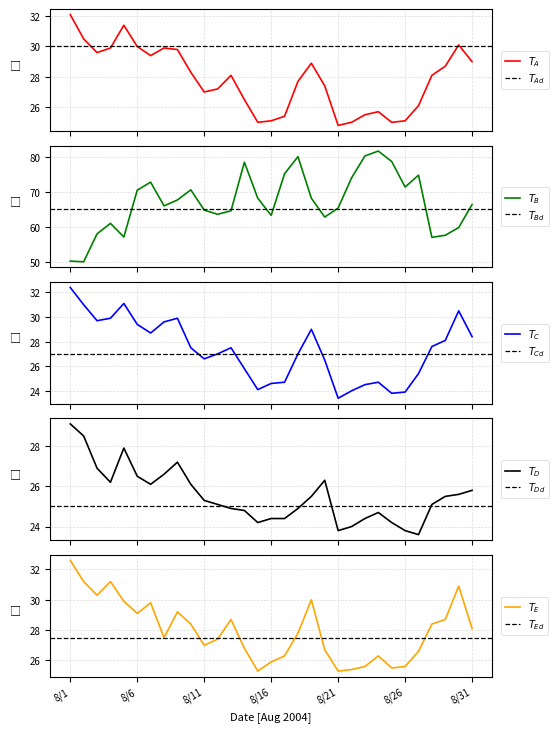

Reading left to right, list all the values displayed in this chart.

Station_A: 8/1=32.1	8/2=30.5	8/3=29.6	8/4=29.9	8/5=31.4	8/6=30.0	8/7=29.4	8/8=29.9	8/9=29.8	8/10=28.3	8/11=27.0	8/12=27.2	8/13=28.1	8/14=26.5	8/15=25.0	8/16=25.1	8/17=25.4	8/18=27.7	8/19=28.9	8/20=27.4	8/21=24.8	8/22=25.0	8/23=25.5	8/24=25.7	8/25=25.0	8/26=25.1	8/27=26.1	8/28=28.1	8/29=28.7	8/30=30.1	8/31=29.0
Station_B: 8/1=50.2	8/2=50.0	8/3=58.0	8/4=61.0	8/5=57.1	8/6=70.5	8/7=72.8	8/8=66.0	8/9=67.7	8/10=70.6	8/11=64.8	8/12=63.6	8/13=64.6	8/14=78.5	8/15=68.2	8/16=63.3	8/17=75.2	8/18=80.1	8/19=68.2	8/20=62.8	8/21=65.4	8/22=74.0	8/23=80.3	8/24=81.7	8/25=78.7	8/26=71.4	8/27=74.8	8/28=57.0	8/29=57.6	8/30=59.8	8/31=66.4
Station_C: 8/1=32.4	8/2=31.0	8/3=29.7	8/4=29.9	8/5=31.1	8/6=29.4	8/7=28.7	8/8=29.6	8/9=29.9	8/10=27.5	8/11=26.6	8/12=27.0	8/13=27.5	8/14=25.8	8/15=24.1	8/16=24.6	8/17=24.7	8/18=27.0	8/19=29.0	8/20=26.5	8/21=23.4	8/22=24.0	8/23=24.5	8/24=24.7	8/25=23.8	8/26=23.9	8/27=25.4	8/28=27.6	8/29=28.1	8/30=30.5	8/31=28.4
Station_D: 8/1=29.1	8/2=28.5	8/3=26.9	8/4=26.2	8/5=27.9	8/6=26.5	8/7=26.1	8/8=26.6	8/9=27.2	8/10=26.1	8/11=25.3	8/12=25.1	8/13=24.9	8/14=24.8	8/15=24.2	8/16=24.4	8/17=24.4	8/18=24.9	8/19=25.5	8/20=26.3	8/21=23.8	8/22=24.0	8/23=24.4	8/24=24.7	8/25=24.2	8/26=23.8	8/27=23.6	8/28=25.1	8/29=25.5	8/30=25.6	8/31=25.8
Station_E: 8/1=32.6	8/2=31.2	8/3=30.3	8/4=31.2	8/5=29.9	8/6=29.1	8/7=29.8	8/8=27.5	8/9=29.2	8/10=28.4	8/11=27.0	8/12=27.4	8/13=28.7	8/14=26.8	8/15=25.3	8/16=25.9	8/17=26.3	8/18=27.8	8/19=30.0	8/20=26.7	8/21=25.3	8/22=25.4	8/23=25.6	8/24=26.3	8/25=25.5	8/26=25.6	8/27=26.6	8/28=28.4	8/29=28.7	8/30=30.9	8/31=28.1